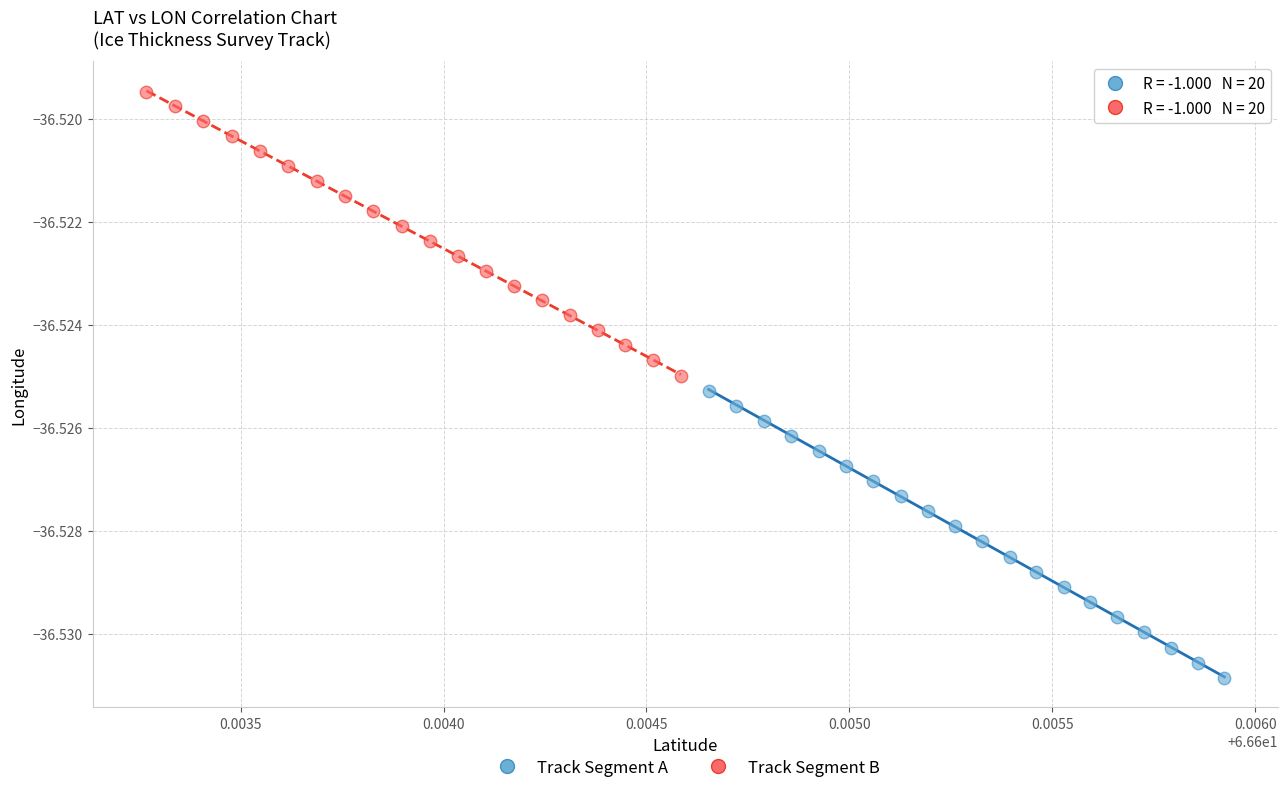

Which series reaches the minimum Y coordinate?

Track Segment A